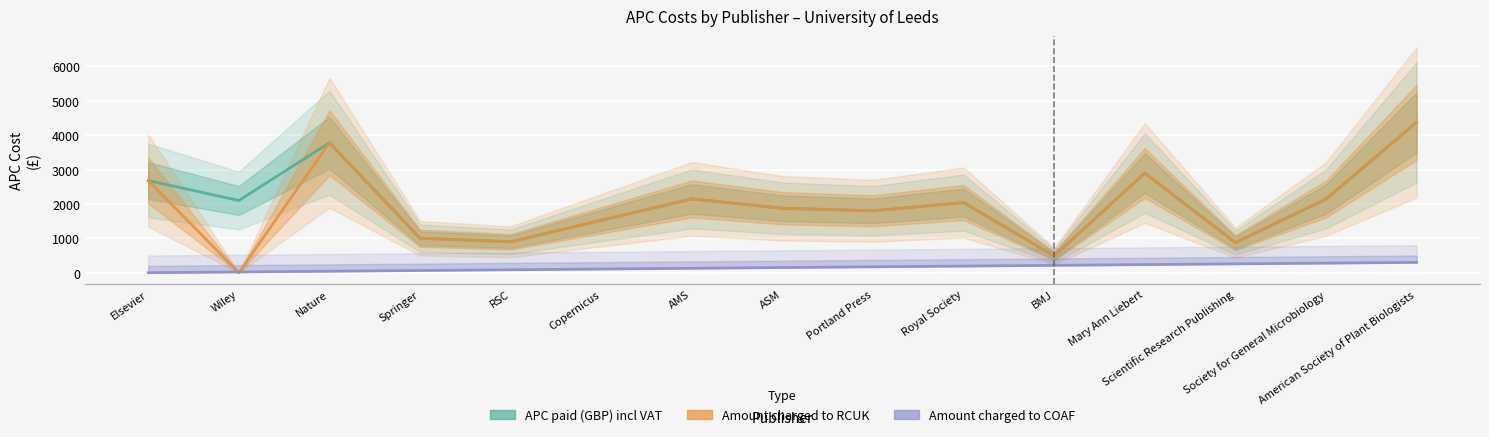

Reading left to right, extract all data points from this chart.

APC paid (GBP) incl VAT: 2679.9	2100.0	3780.0	1002.0	900.0	1524.5	2146.6	1874.9	1800.0	2040.0	486.0	2899.1	873.4	2142.0	4372.5
Amount charged to RCUK: 2679.9	0.0	3780.0	1002.0	900.0	1524.5	2146.6	1874.9	1800.0	2040.0	486.0	2899.1	873.4	2142.0	4372.5
Amount charged to COAF: 0.0	21.4	42.9	64.3	85.7	107.1	128.6	150.0	171.4	192.9	214.3	235.7	257.1	278.6	300.0